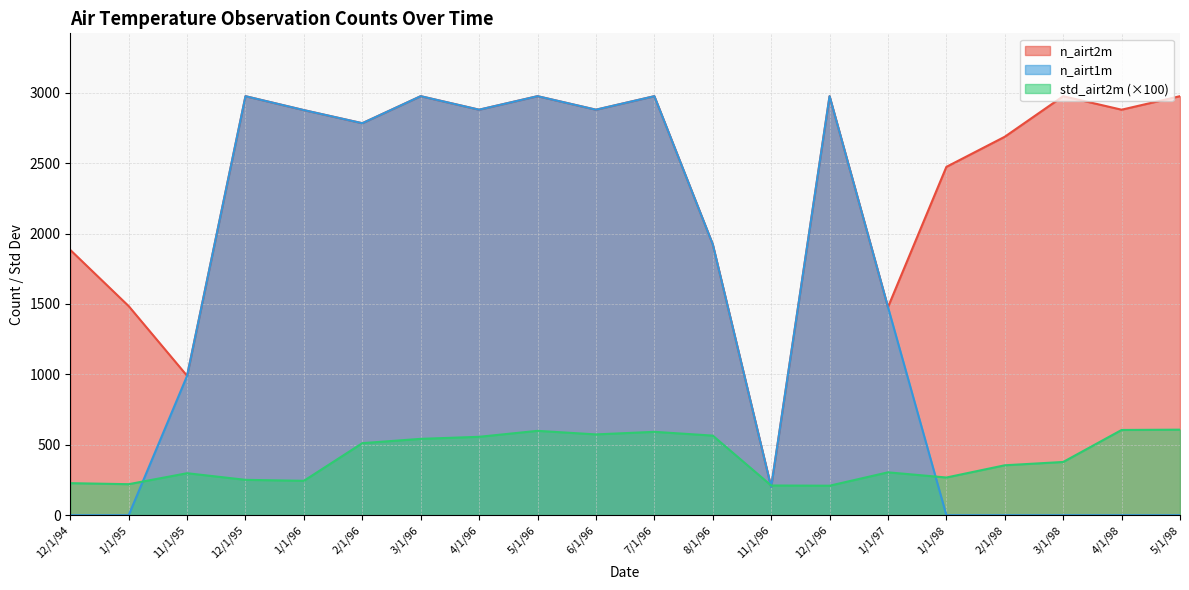

What are all the series names shown in the legend?

n_airt2m, n_airt1m, std_airt2m